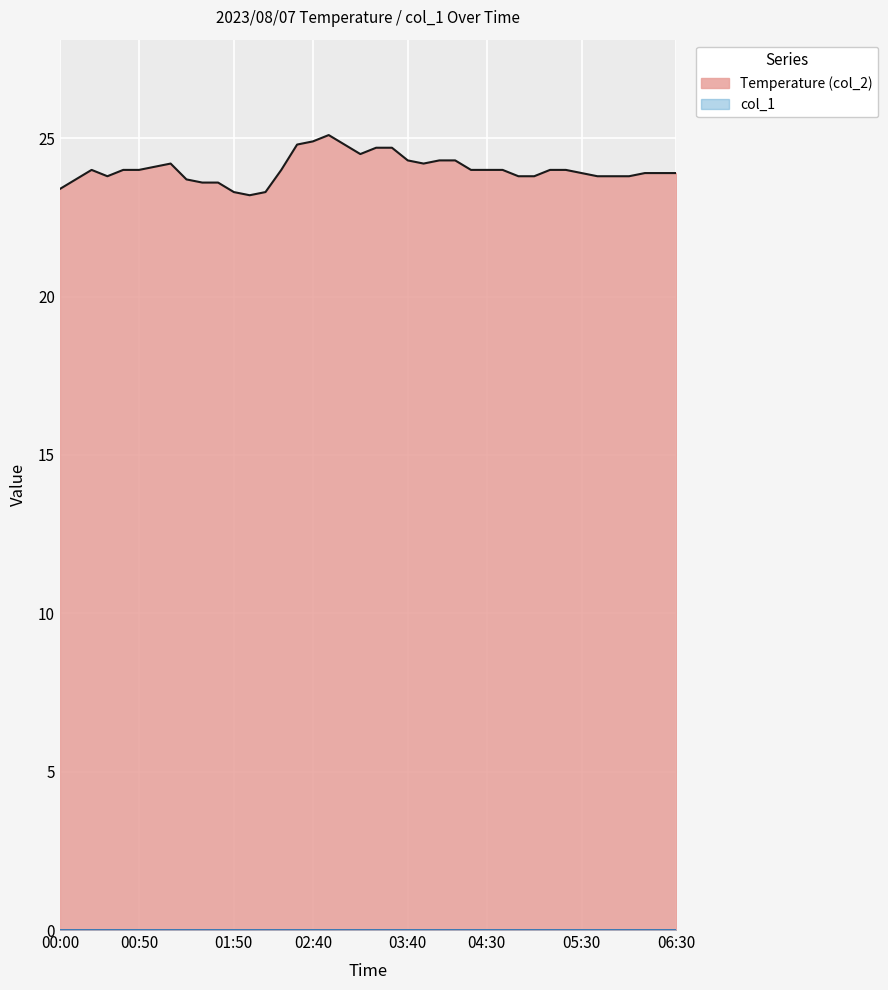

How many interior local peaks (higher than both neighbors) does the data have?

3